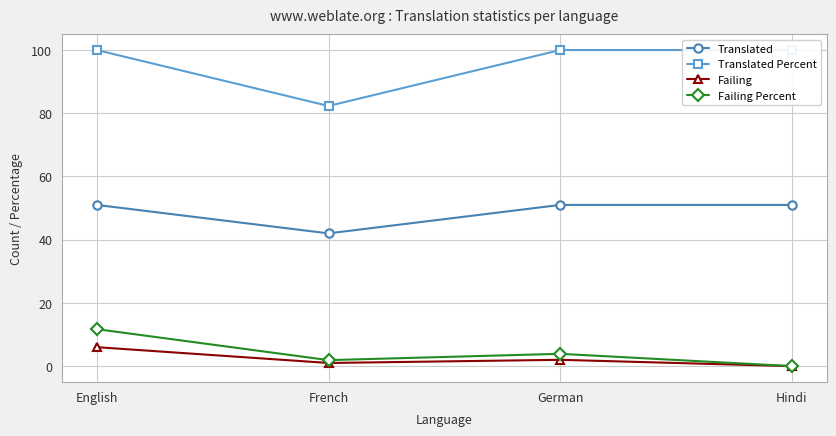

What is the highest value of the Translated series?

51.0